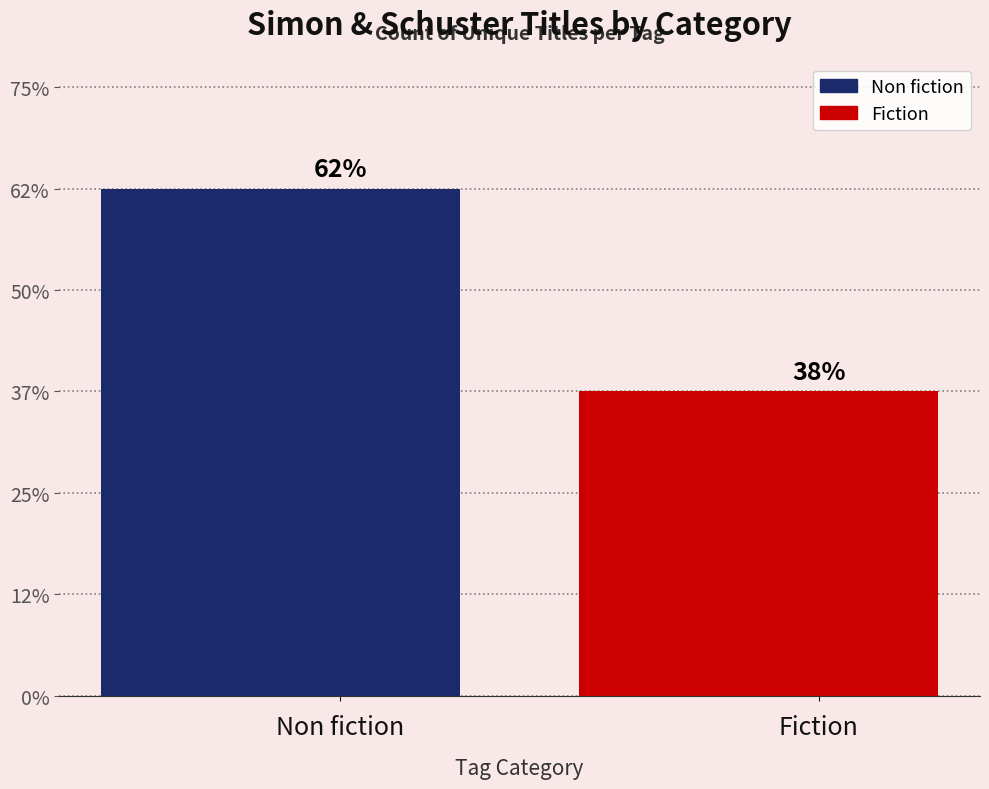

What are all the series names shown in the legend?

Fiction, Non fiction